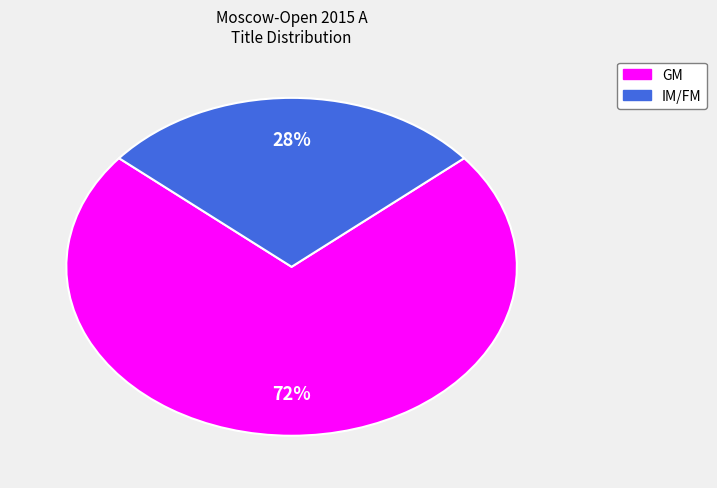

Combined, do GM and IM/FM account for over 50%?

Yes